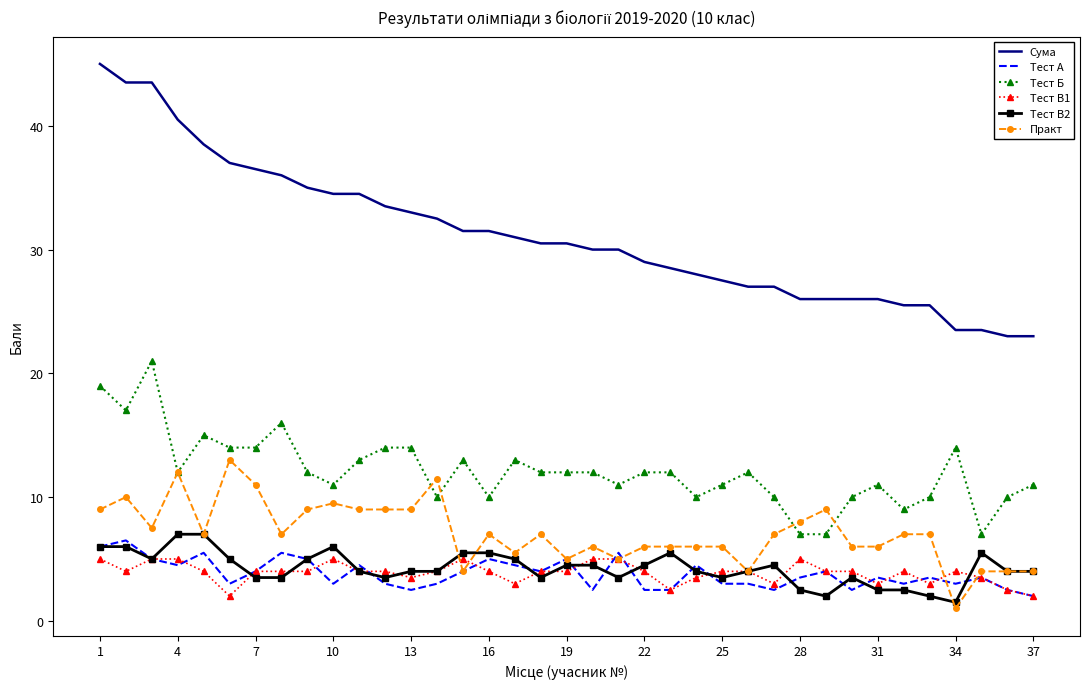

What is the minimum value shown in the chart?

1.0